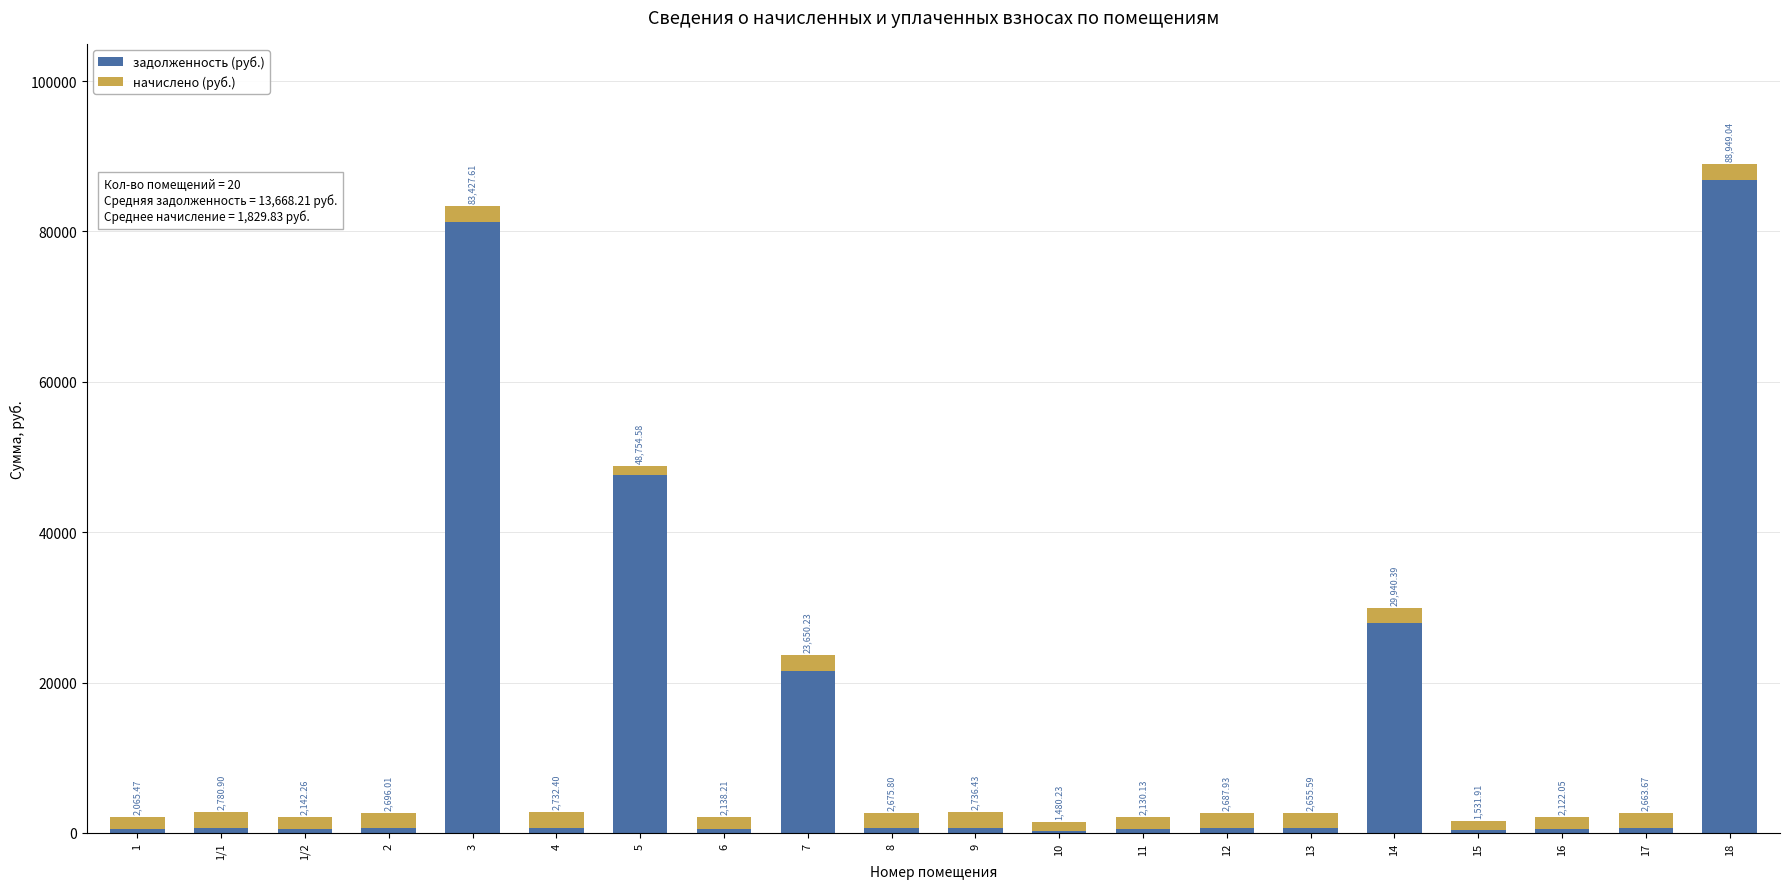

Does the chart contain stacked bars?

Yes